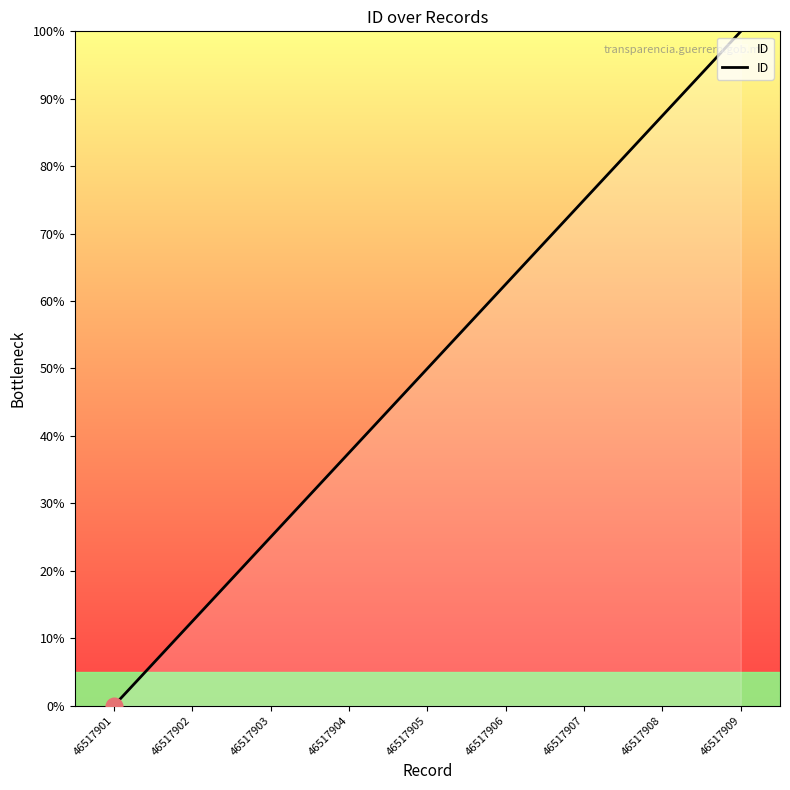

Rank the categories by value from lowest to highest.

46517901, 46517902, 46517903, 46517904, 46517905, 46517906, 46517907, 46517908, 46517909